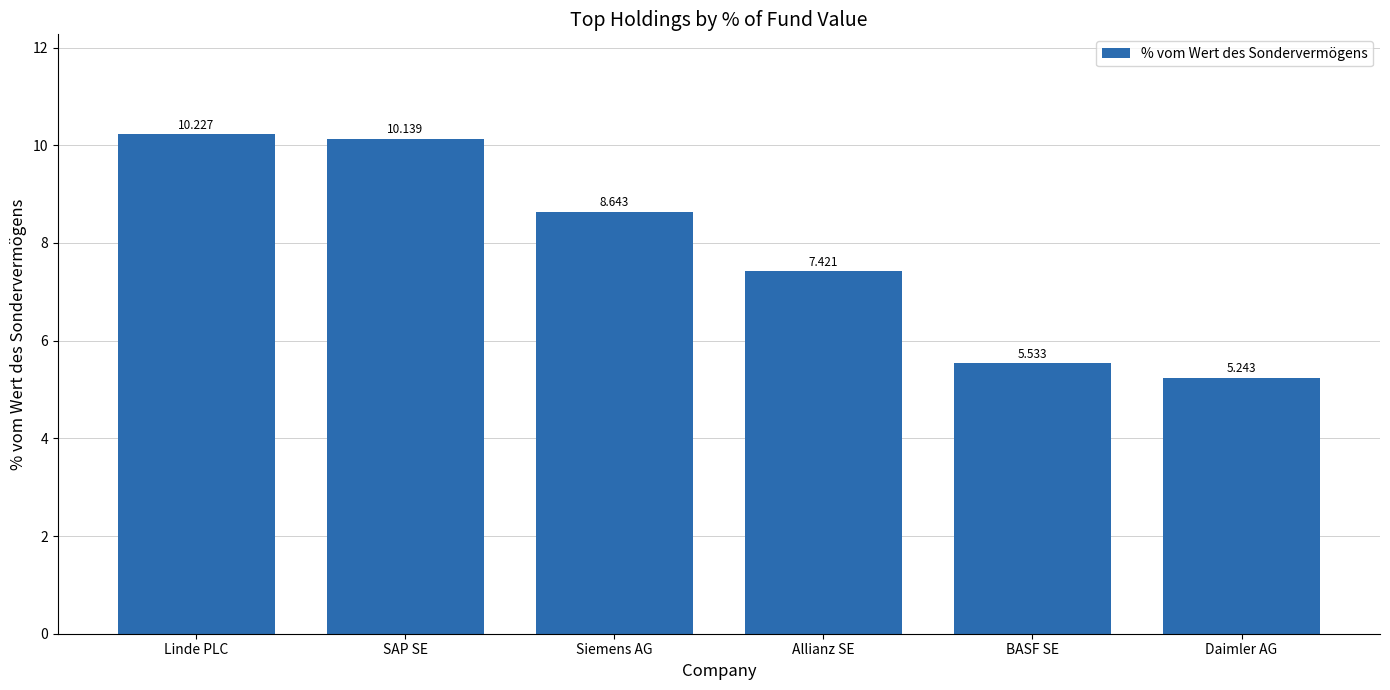

What is the difference between the maximum and second lowest values?

4.7